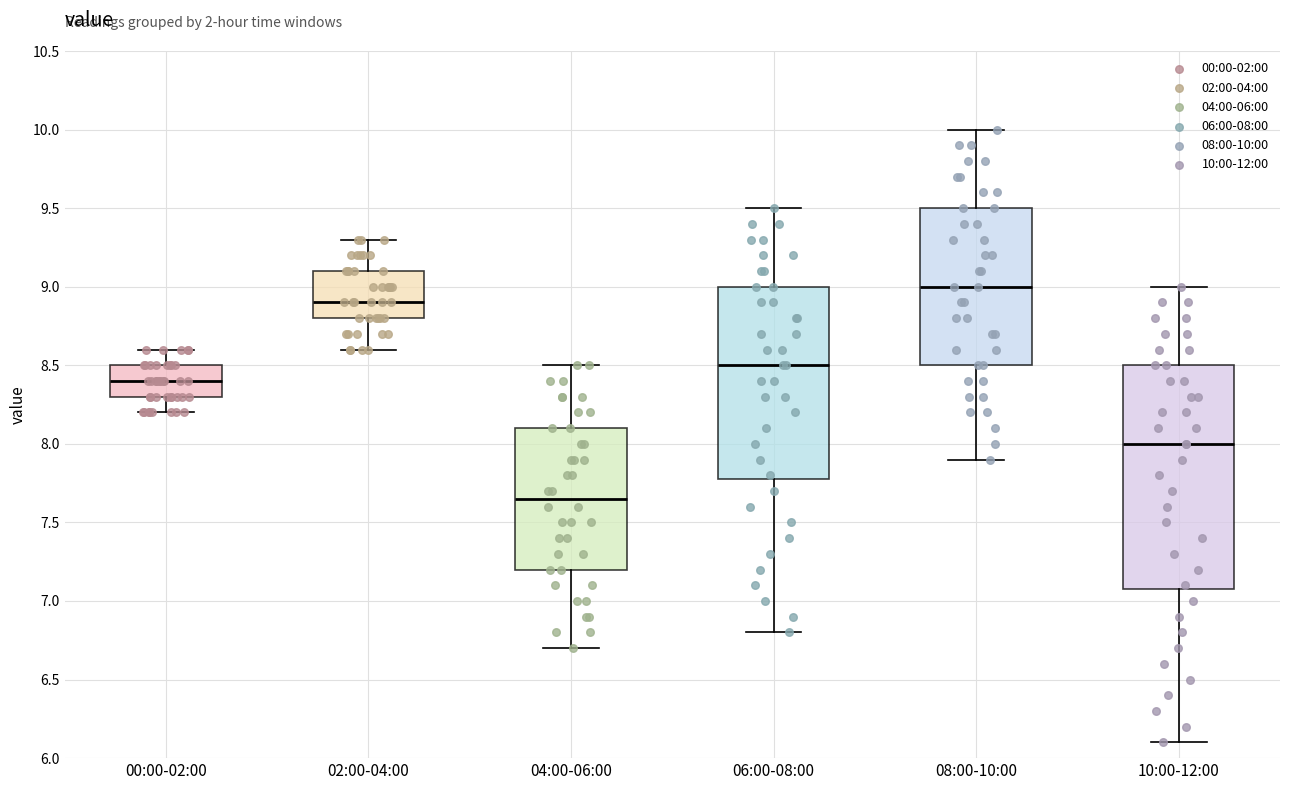

Reading left to right, transcribe this box plot: for each box, give where its median line is, the range the box spans, and where its two whiskers end, as read against the y-axis. The values are not printed on the chart, so give them approximately, as read against the axis.

00:00-02:00: median 8.40, box 8.30 to 8.50, whiskers 8.20 to 8.60
02:00-04:00: median 8.90, box 8.80 to 9.10, whiskers 8.60 to 9.30
04:00-06:00: median 7.65, box 7.20 to 8.10, whiskers 6.70 to 8.50
06:00-08:00: median 8.50, box 7.80 to 9.00, whiskers 6.80 to 9.50
08:00-10:00: median 9.00, box 8.50 to 9.50, whiskers 7.90 to 10.00
10:00-12:00: median 8.00, box 7.10 to 8.50, whiskers 6.10 to 9.00